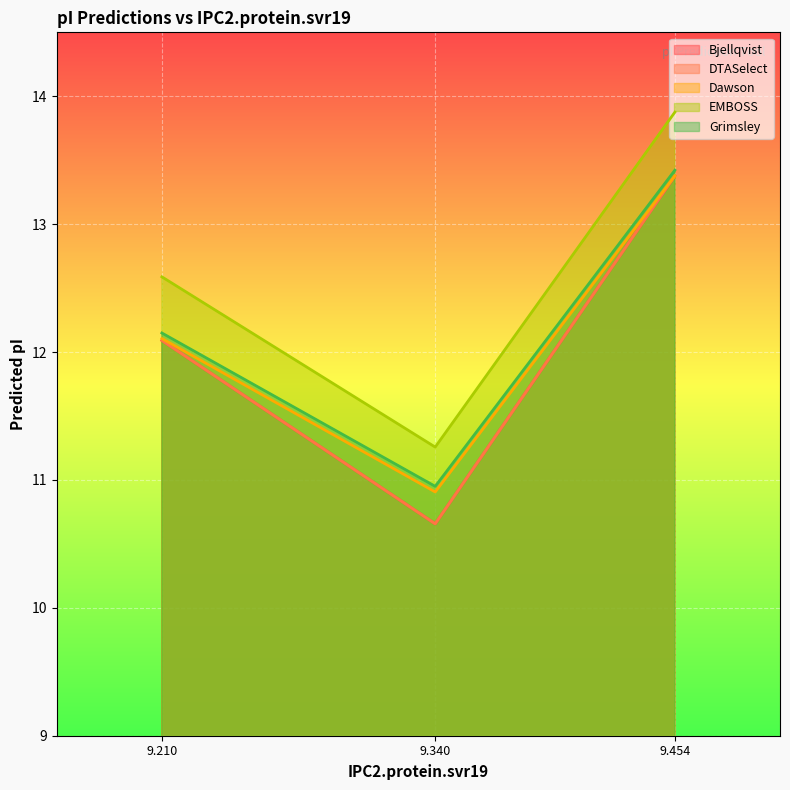

Rank the series by their maximum value, from highest to lowest.

EMBOSS, Grimsley, Bjellqvist, DTASelect, Dawson